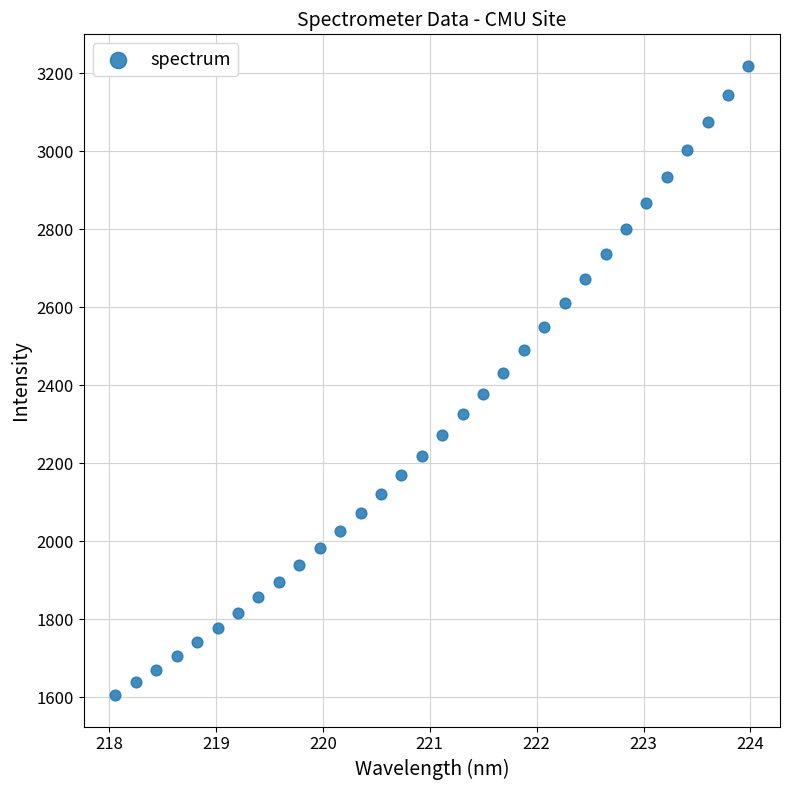

What is the range of X values (max minus min)?

5.9